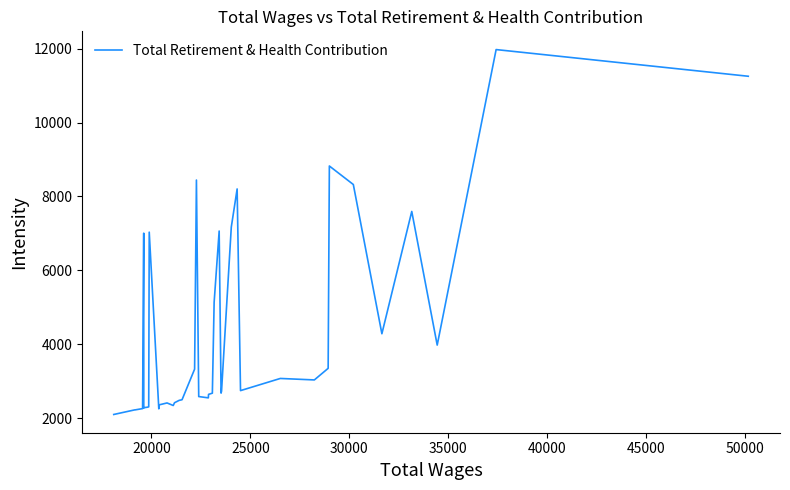

Does the chart have visible grid lines?

No